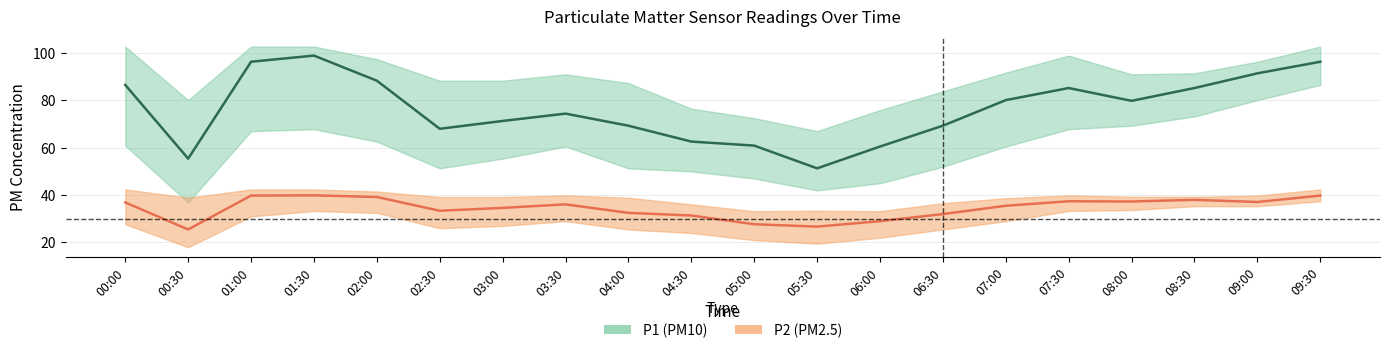

In P2_lower, how many points are lower than both neighbors (excluding endpoints)?

3